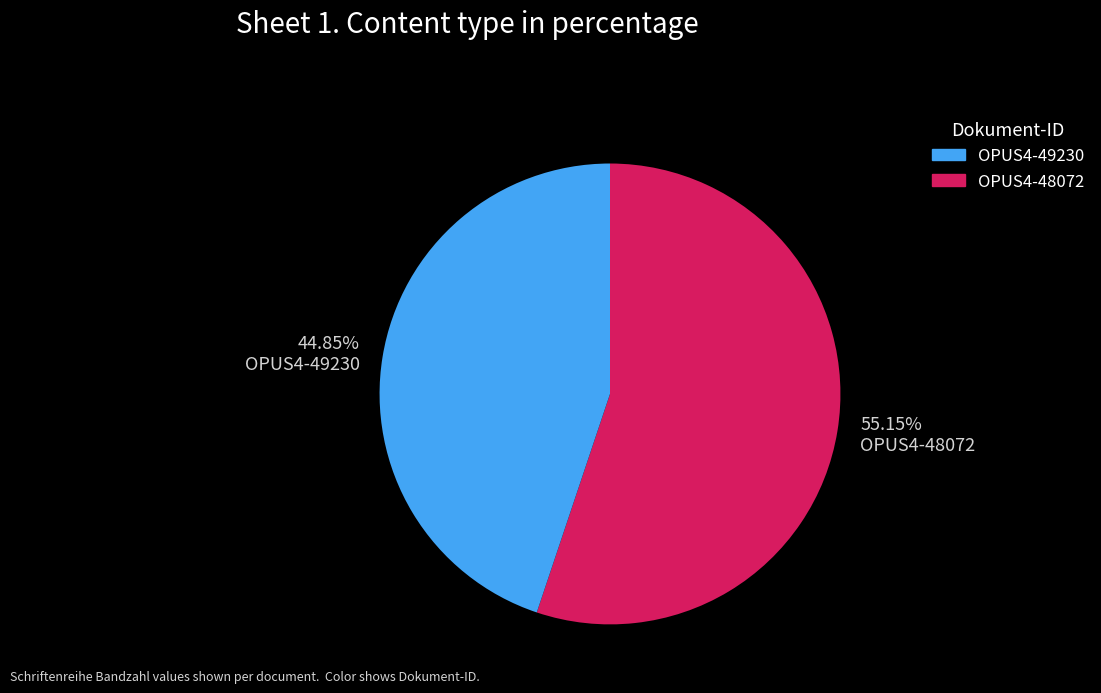

Do 55.15% OPUS4-48072 and 44.85% OPUS4-49230 together represent more than half of the pie?

Yes